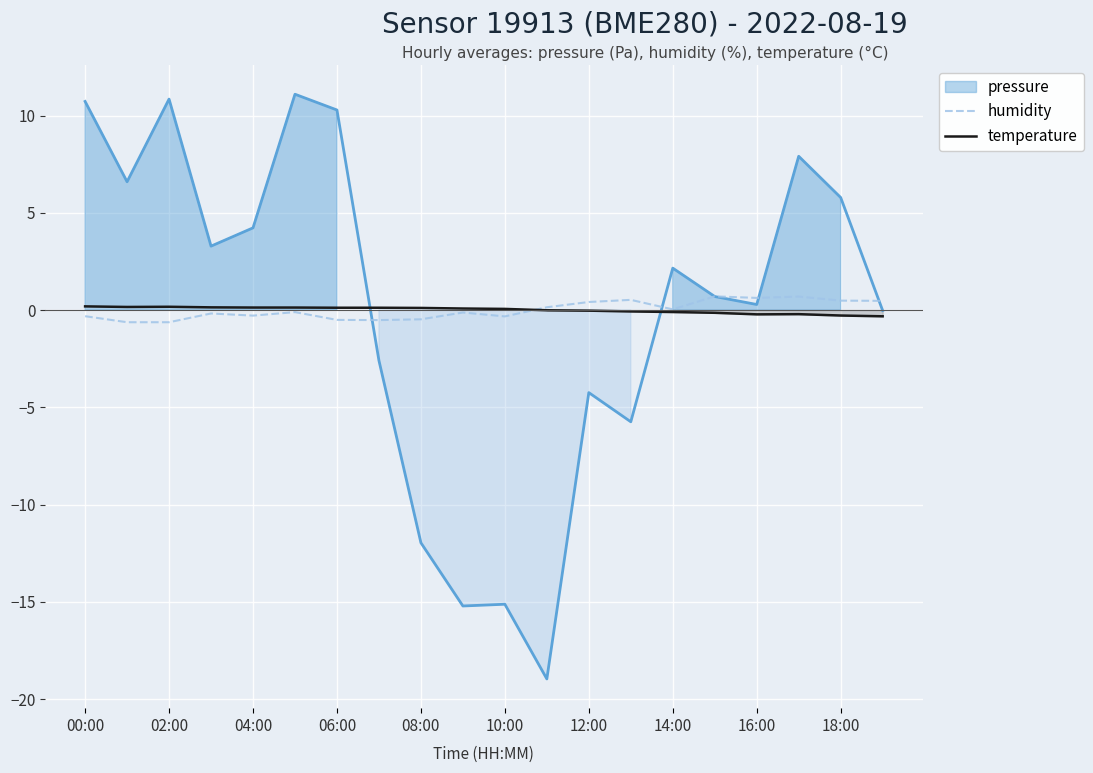

What is the difference between the maximum and minimum values in the humidity series?

1.3